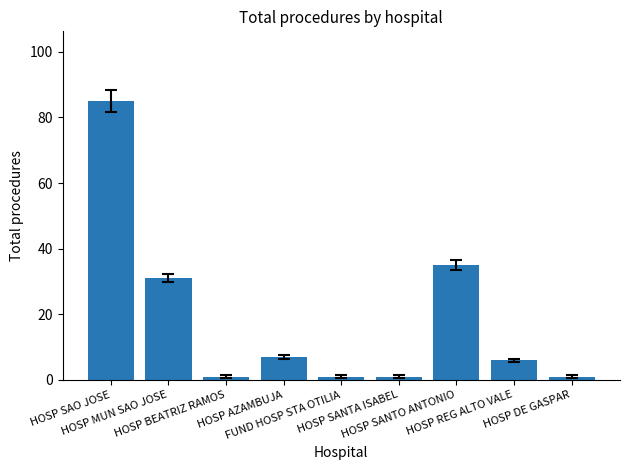

What is the difference between the second highest and second lowest values?

34